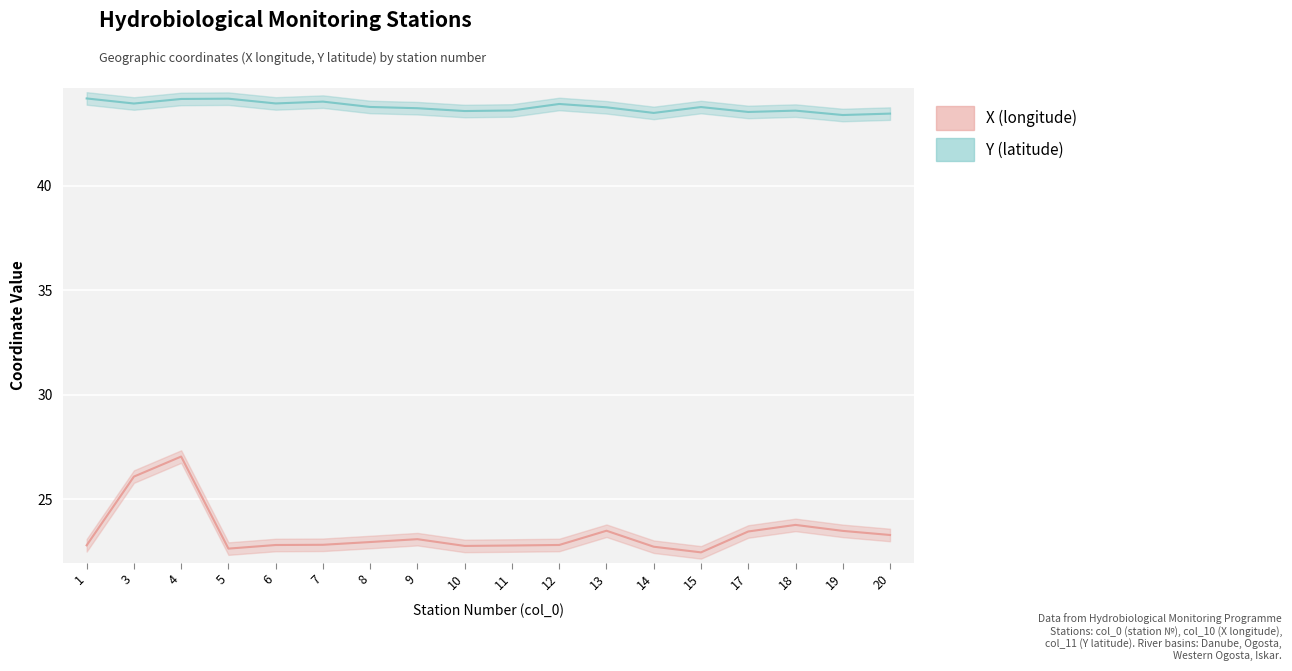

Where is the first local minimum for X (longitude) mean?

5